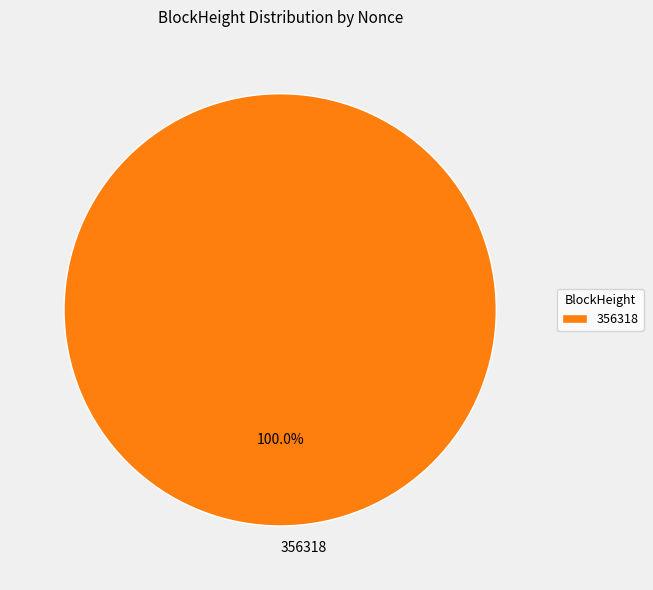

Which category accounts for the majority?

356318